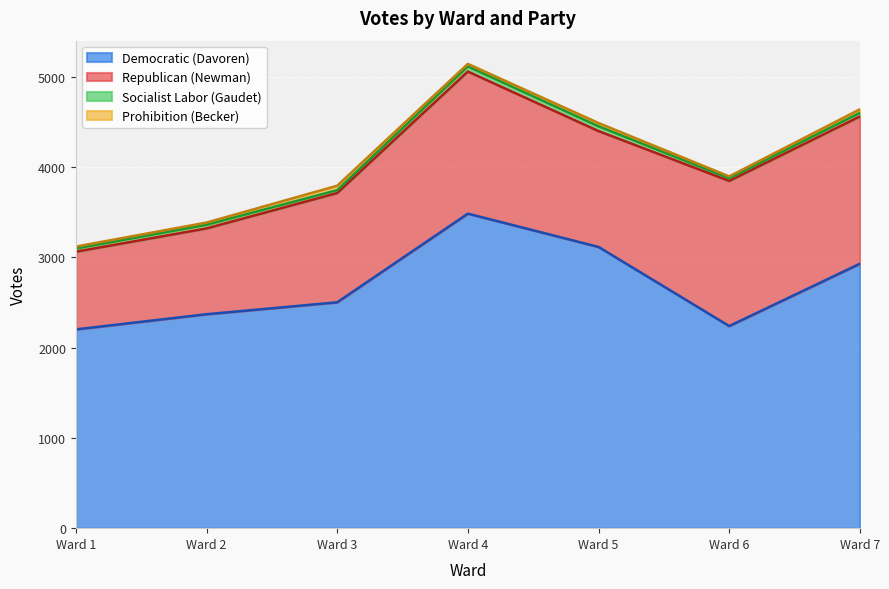

Where does the Prohibition (Becker) series first go above 28?

Ward 3